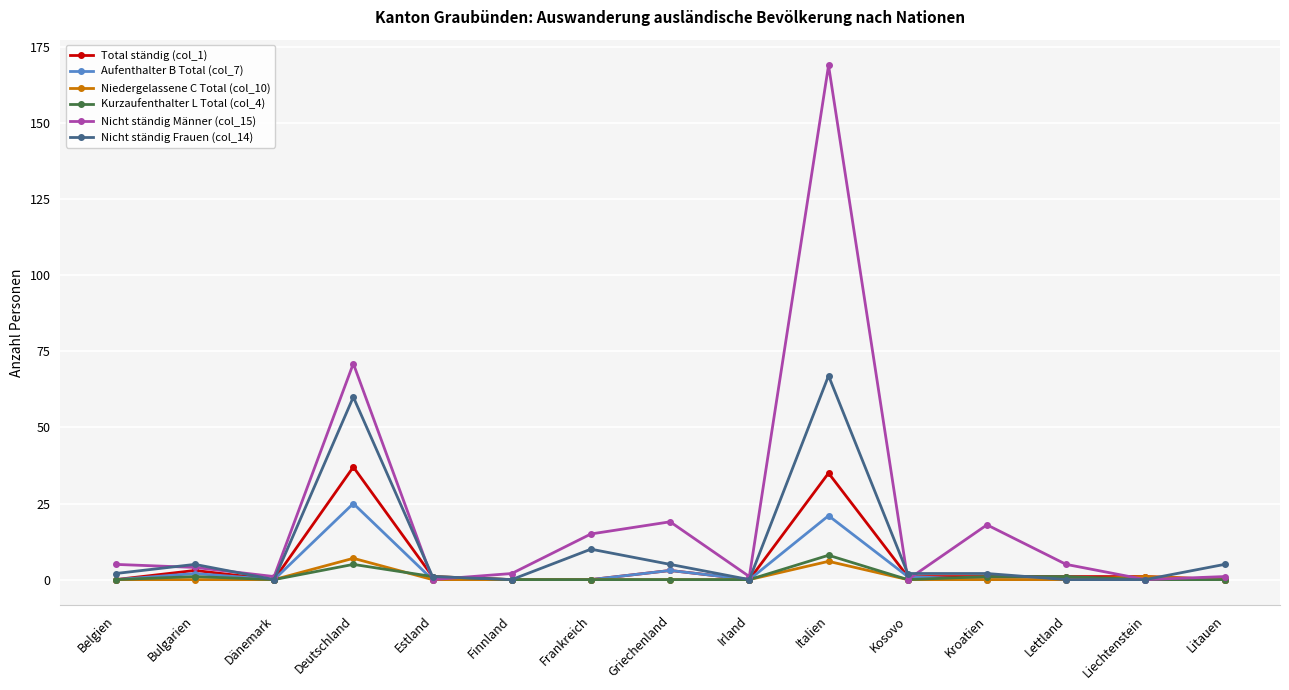

What is the total value across all series at Kosovo?

4